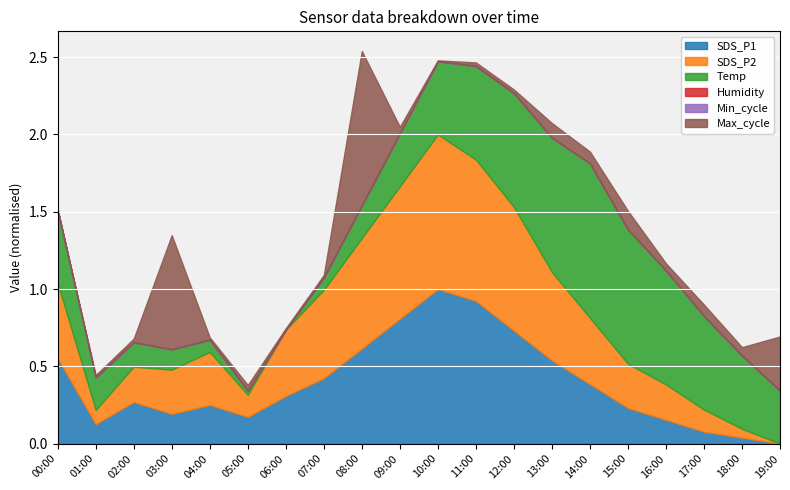

Which has a higher value, 17:00 or 07:00?

07:00